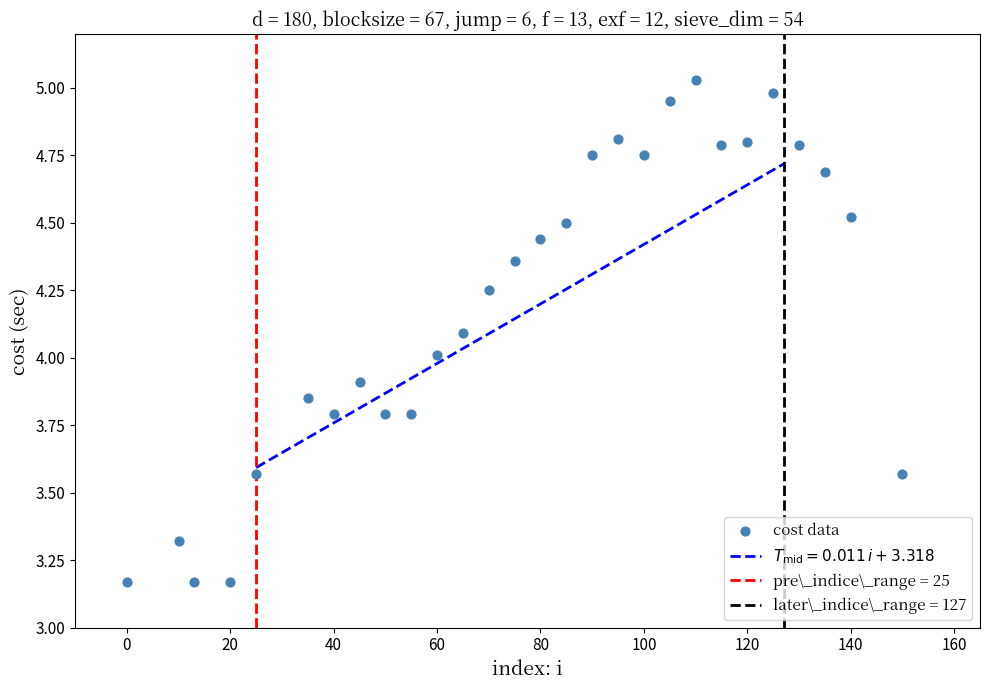

What is the range of X values (max minus min)?

150.0